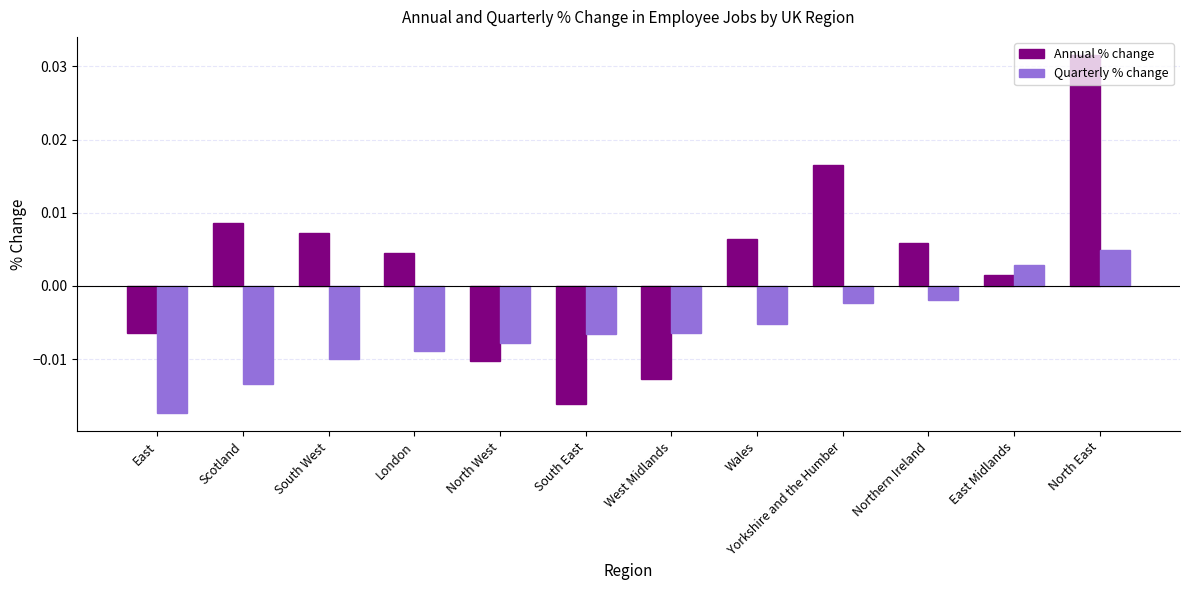

What is the label of the 10th bar from the right?

South West